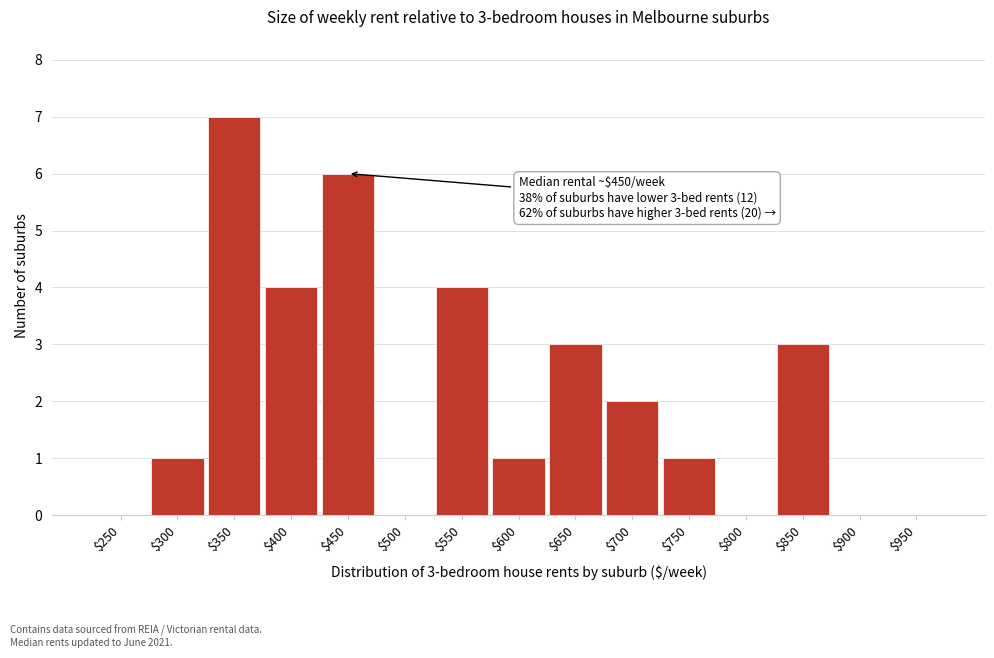

The chart shows a value of 0 at $900. True or false?

True